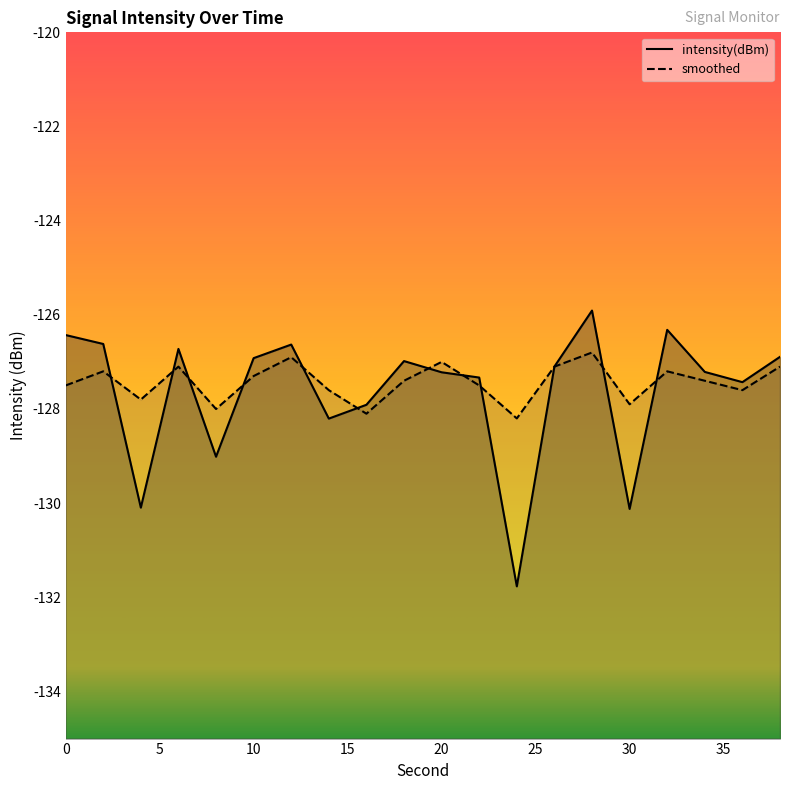

Is it true that smoothed equals -213.6 at 26?

False